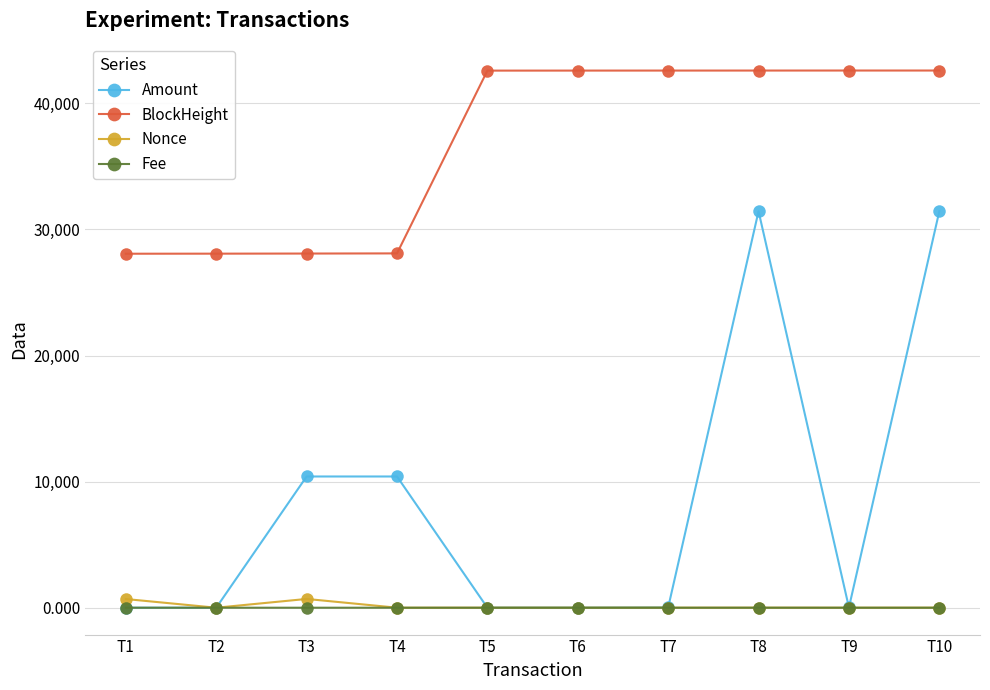

Where do Nonce and Fee first cross each other?

T1 and T2